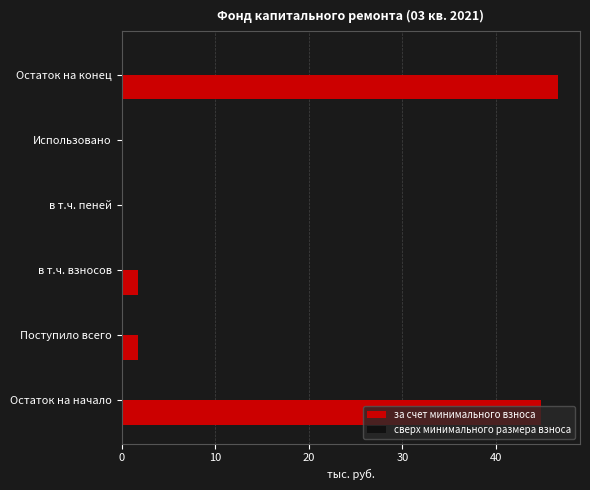

Count the number of categories in the chart.

6